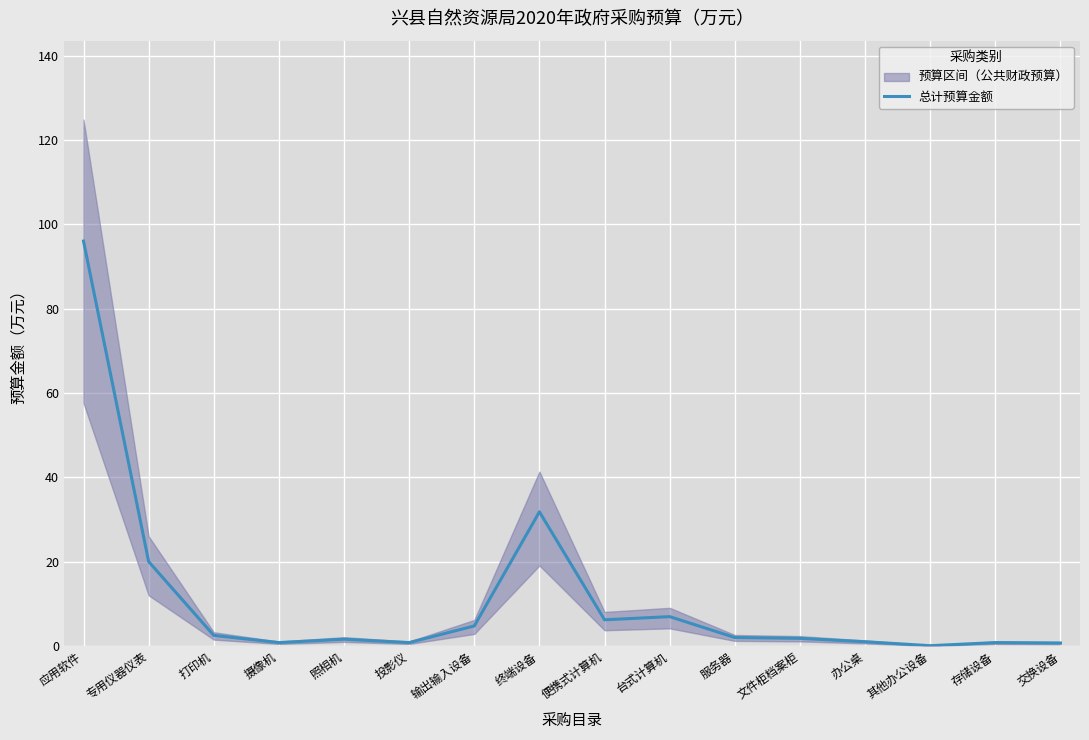

What is the label of the 3rd point from the left?

打印机